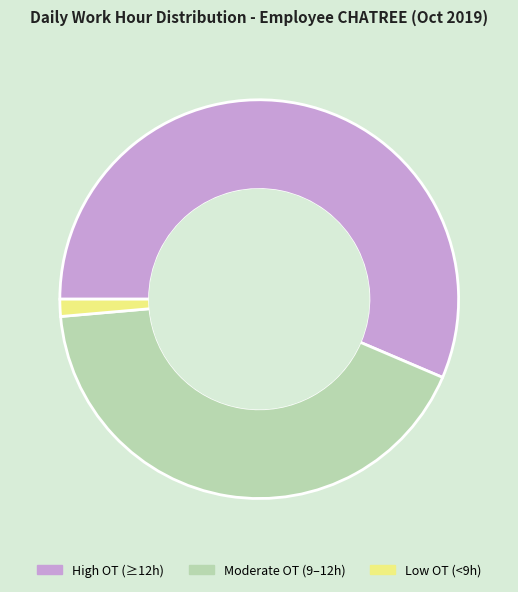

The Low OT (<9h) slice represents 14% of the pie. True or false?

False